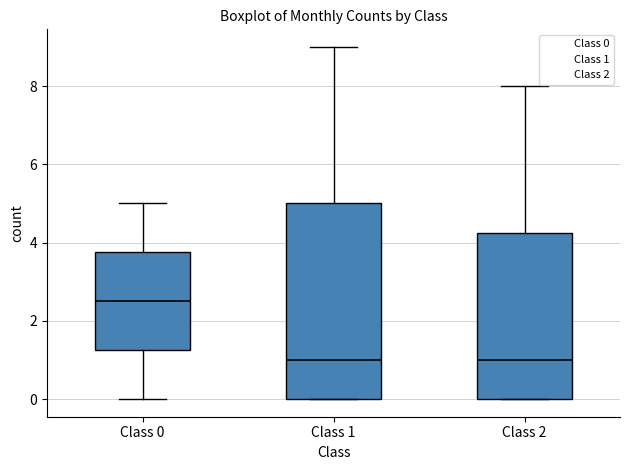

Reading left to right, read every box against the y-axis: the position of its median line, the range the box covers, and the ends of its whiskers. The values are not printed on the chart, so give them approximately, as read against the axis.

Class 0: median 2.6, box 1.2 to 3.8, whiskers 0.0 to 5.0
Class 1: median 1.0, box 0.0 to 5.0, whiskers 0.0 to 9.0
Class 2: median 1.0, box 0.0 to 4.2, whiskers 0.0 to 8.0